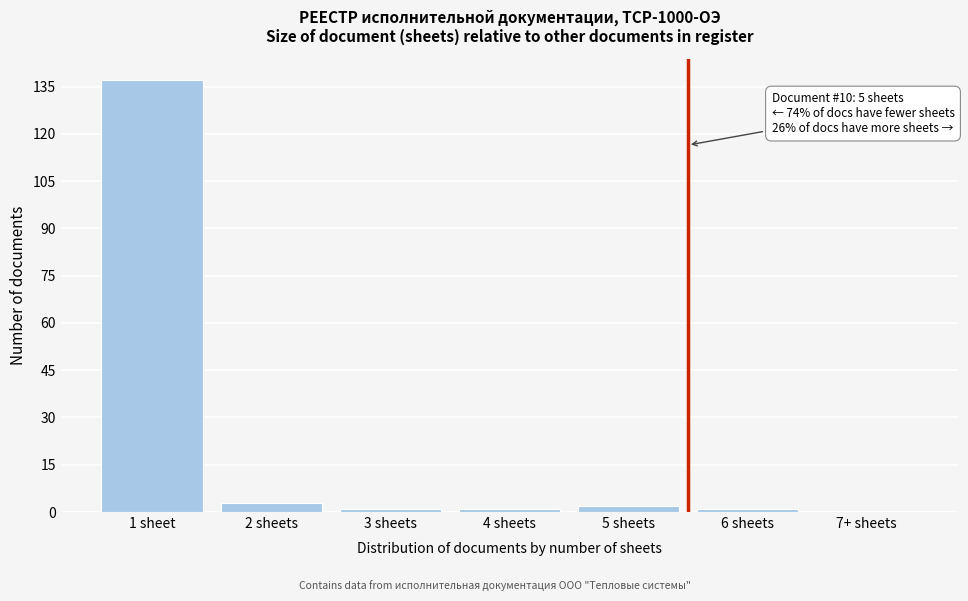

Reading left to right, list all the values displayed in this chart.

1 sheet=137	2 sheets=3	3 sheets=1	4 sheets=1	5 sheets=2	6 sheets=1	7+ sheets=0